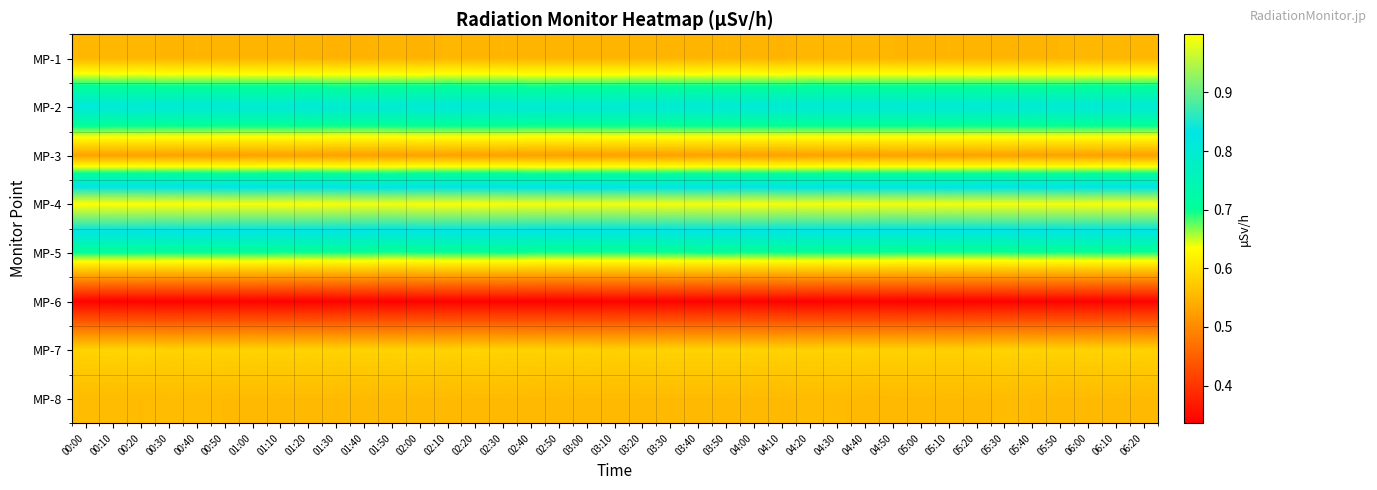

Reading left to right, what are all the values shown in this chart?

MP-1: 00:00=0.6	00:10=0.6	00:20=0.6	00:30=0.6	00:40=0.6	00:50=0.6	01:00=0.6	01:10=0.6	01:20=0.5	01:30=0.5	01:40=0.5	01:50=0.6	02:00=0.5	02:10=0.6	02:20=0.6	02:30=0.6	02:40=0.5	02:50=0.5	03:00=0.5	03:10=0.5	03:20=0.6	03:30=0.6	03:40=0.5	03:50=0.6	04:00=0.6	04:10=0.5	04:20=0.6	04:30=0.6	04:40=0.6	04:50=0.6	05:00=0.6	05:10=0.6	05:20=0.6	05:30=0.6	05:40=0.6	05:50=0.6	06:00=0.6	06:10=0.6	06:20=0.6
MP-2: 00:00=0.8	00:10=0.8	00:20=0.8	00:30=0.8	00:40=0.8	00:50=0.8	01:00=0.8	01:10=0.8	01:20=0.8	01:30=0.8	01:40=0.8	01:50=0.8	02:00=0.8	02:10=0.8	02:20=0.8	02:30=0.8	02:40=0.8	02:50=0.8	03:00=0.8	03:10=0.8	03:20=0.8	03:30=0.8	03:40=0.8	03:50=0.8	04:00=0.8	04:10=0.8	04:20=0.8	04:30=0.8	04:40=0.8	04:50=0.8	05:00=0.8	05:10=0.8	05:20=0.8	05:30=0.8	05:40=0.8	05:50=0.8	06:00=0.8	06:10=0.8	06:20=0.8
MP-3: 00:00=0.5	00:10=0.5	00:20=0.5	00:30=0.5	00:40=0.5	00:50=0.5	01:00=0.5	01:10=0.5	01:20=0.5	01:30=0.5	01:40=0.5	01:50=0.5	02:00=0.5	02:10=0.5	02:20=0.5	02:30=0.5	02:40=0.5	02:50=0.5	03:00=0.5	03:10=0.5	03:20=0.5	03:30=0.5	03:40=0.5	03:50=0.5	04:00=0.5	04:10=0.5	04:20=0.5	04:30=0.5	04:40=0.5	04:50=0.5	05:00=0.5	05:10=0.5	05:20=0.5	05:30=0.5	05:40=0.5	05:50=0.5	06:00=0.5	06:10=0.5	06:20=0.5
MP-4: 00:00=1.0	00:10=1.0	00:20=1.0	00:30=1.0	00:40=1.0	00:50=1.0	01:00=1.0	01:10=1.0	01:20=1.0	01:30=1.0	01:40=1.0	01:50=1.0	02:00=1.0	02:10=1.0	02:20=1.0	02:30=1.0	02:40=1.0	02:50=1.0	03:00=1.0	03:10=1.0	03:20=1.0	03:30=1.0	03:40=1.0	03:50=1.0	04:00=1.0	04:10=1.0	04:20=1.0	04:30=1.0	04:40=1.0	04:50=1.0	05:00=1.0	05:10=1.0	05:20=1.0	05:30=1.0	05:40=1.0	05:50=1.0	06:00=1.0	06:10=1.0	06:20=1.0
MP-5: 00:00=0.7	00:10=0.7	00:20=0.7	00:30=0.7	00:40=0.7	00:50=0.7	01:00=0.7	01:10=0.7	01:20=0.7	01:30=0.7	01:40=0.7	01:50=0.7	02:00=0.7	02:10=0.7	02:20=0.7	02:30=0.7	02:40=0.7	02:50=0.7	03:00=0.7	03:10=0.7	03:20=0.7	03:30=0.7	03:40=0.7	03:50=0.7	04:00=0.7	04:10=0.7	04:20=0.7	04:30=0.7	04:40=0.7	04:50=0.7	05:00=0.7	05:10=0.7	05:20=0.7	05:30=0.7	05:40=0.7	05:50=0.7	06:00=0.7	06:10=0.7	06:20=0.7
MP-6: 00:00=0.3	00:10=0.3	00:20=0.3	00:30=0.3	00:40=0.3	00:50=0.3	01:00=0.3	01:10=0.3	01:20=0.3	01:30=0.3	01:40=0.3	01:50=0.3	02:00=0.3	02:10=0.3	02:20=0.3	02:30=0.3	02:40=0.3	02:50=0.3	03:00=0.3	03:10=0.3	03:20=0.3	03:30=0.3	03:40=0.3	03:50=0.3	04:00=0.3	04:10=0.3	04:20=0.3	04:30=0.3	04:40=0.3	04:50=0.3	05:00=0.3	05:10=0.3	05:20=0.3	05:30=0.3	05:40=0.3	05:50=0.3	06:00=0.3	06:10=0.3	06:20=0.3
MP-7: 00:00=0.6	00:10=0.6	00:20=0.6	00:30=0.6	00:40=0.6	00:50=0.6	01:00=0.6	01:10=0.6	01:20=0.6	01:30=0.6	01:40=0.6	01:50=0.6	02:00=0.6	02:10=0.6	02:20=0.6	02:30=0.6	02:40=0.6	02:50=0.6	03:00=0.6	03:10=0.6	03:20=0.6	03:30=0.6	03:40=0.6	03:50=0.6	04:00=0.6	04:10=0.6	04:20=0.6	04:30=0.6	04:40=0.6	04:50=0.6	05:00=0.6	05:10=0.6	05:20=0.6	05:30=0.6	05:40=0.6	05:50=0.6	06:00=0.6	06:10=0.6	06:20=0.6
MP-8: 00:00=0.6	00:10=0.6	00:20=0.6	00:30=0.6	00:40=0.6	00:50=0.6	01:00=0.6	01:10=0.6	01:20=0.6	01:30=0.6	01:40=0.6	01:50=0.6	02:00=0.6	02:10=0.6	02:20=0.6	02:30=0.6	02:40=0.6	02:50=0.6	03:00=0.6	03:10=0.6	03:20=0.6	03:30=0.6	03:40=0.6	03:50=0.6	04:00=0.6	04:10=0.6	04:20=0.6	04:30=0.6	04:40=0.6	04:50=0.6	05:00=0.6	05:10=0.6	05:20=0.6	05:30=0.6	05:40=0.6	05:50=0.6	06:00=0.6	06:10=0.6	06:20=0.6